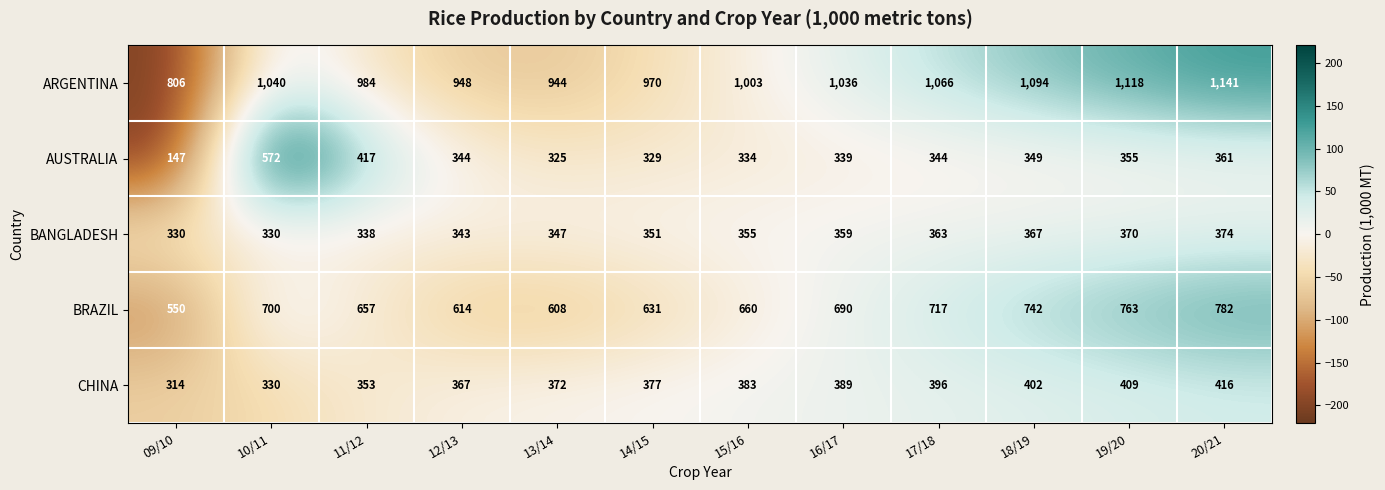

What is the total value across all series at 16/17?

2813